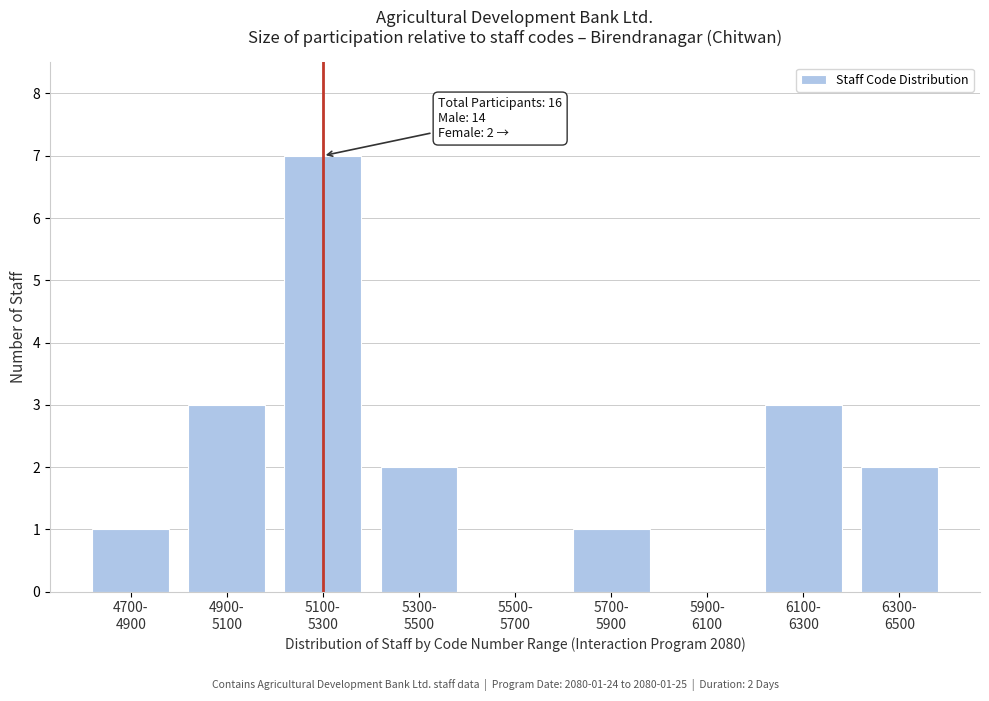

What is the greatest value displayed?

7